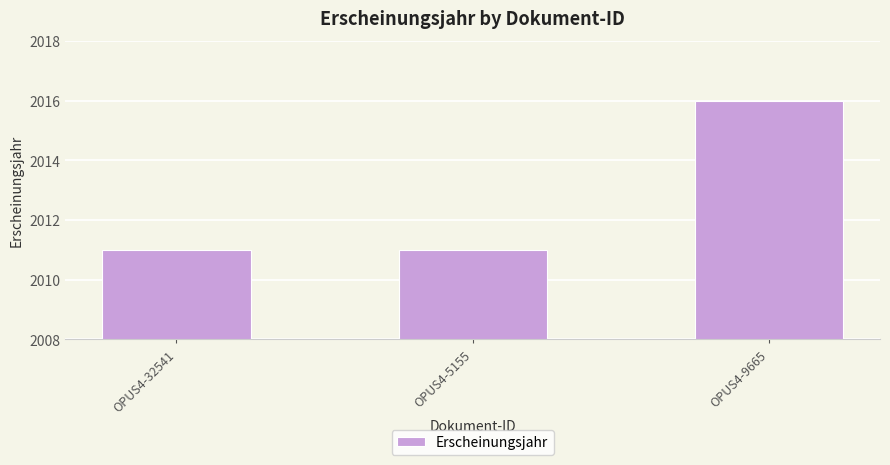

Are the bars grouped side by side (vs. stacked)?

No